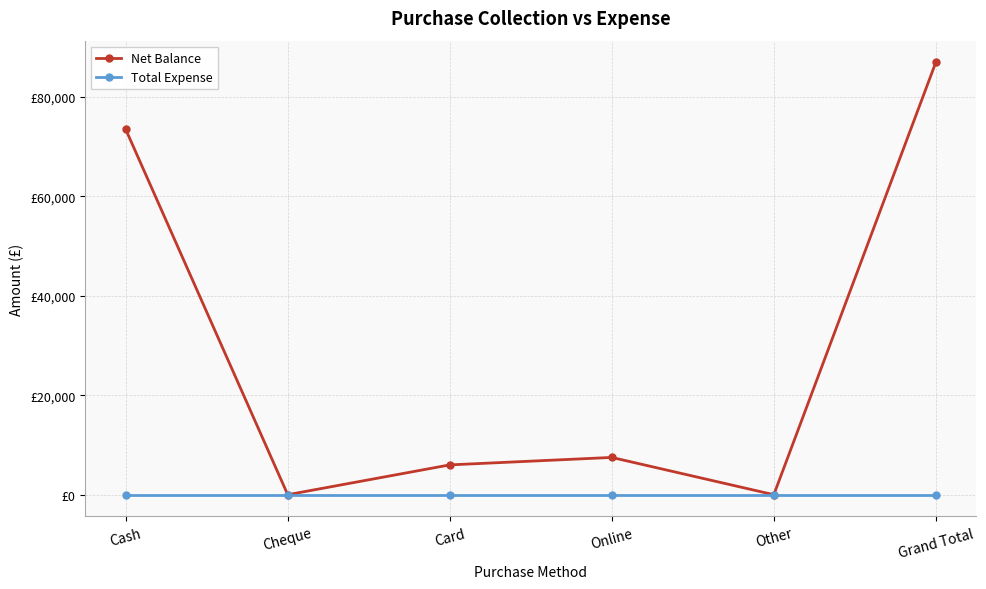

Is this an area chart (filled region under the line)?

No